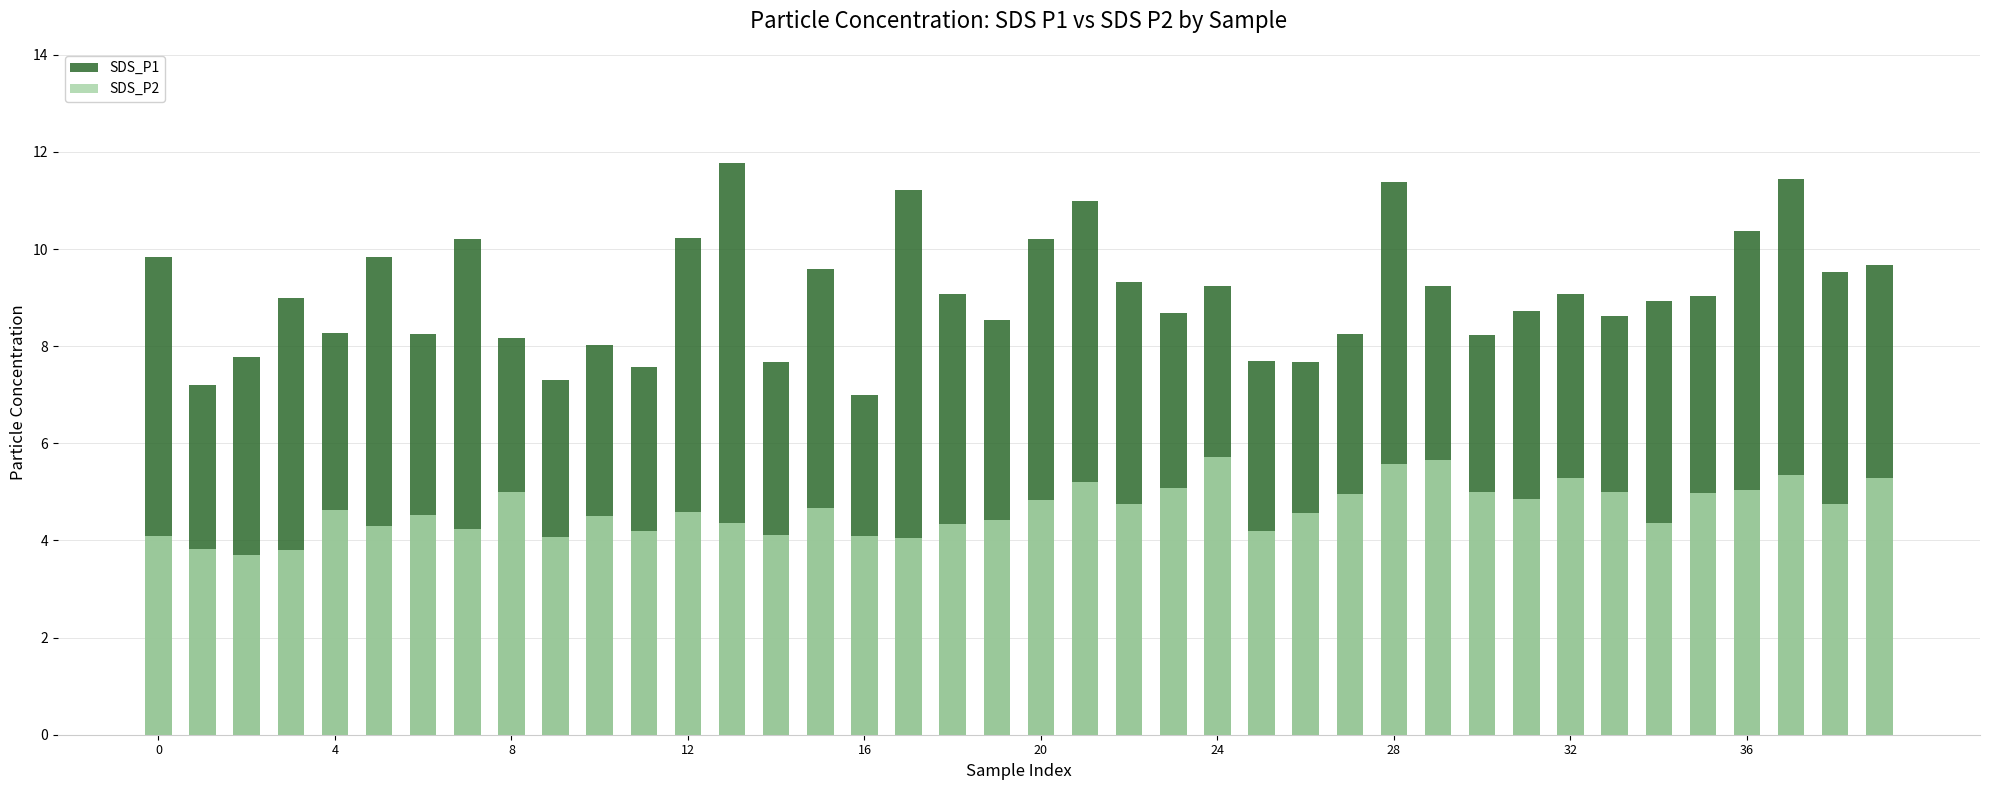

Reading left to right, extract all data points from this chart.

SDS_P1: 9.8	7.2	7.8	9.0	8.3	9.8	8.2	10.2	8.2	7.3	8.0	7.6	10.2	11.8	7.7	9.6	7.0	11.2	9.1	8.6	10.2	11.0	9.3	8.7	9.2	7.7	7.7	8.2	11.4	9.2	8.2	8.7	9.1	8.6	8.9	9.0	10.4	11.4	9.5	9.7
SDS_P2: 4.1	3.8	3.7	3.8	4.6	4.3	4.5	4.2	5.0	4.1	4.5	4.2	4.6	4.4	4.1	4.7	4.1	4.0	4.3	4.4	4.8	5.2	4.8	5.1	5.7	4.2	4.6	5.0	5.6	5.7	5.0	4.8	5.3	5.0	4.4	5.0	5.0	5.3	4.8	5.3